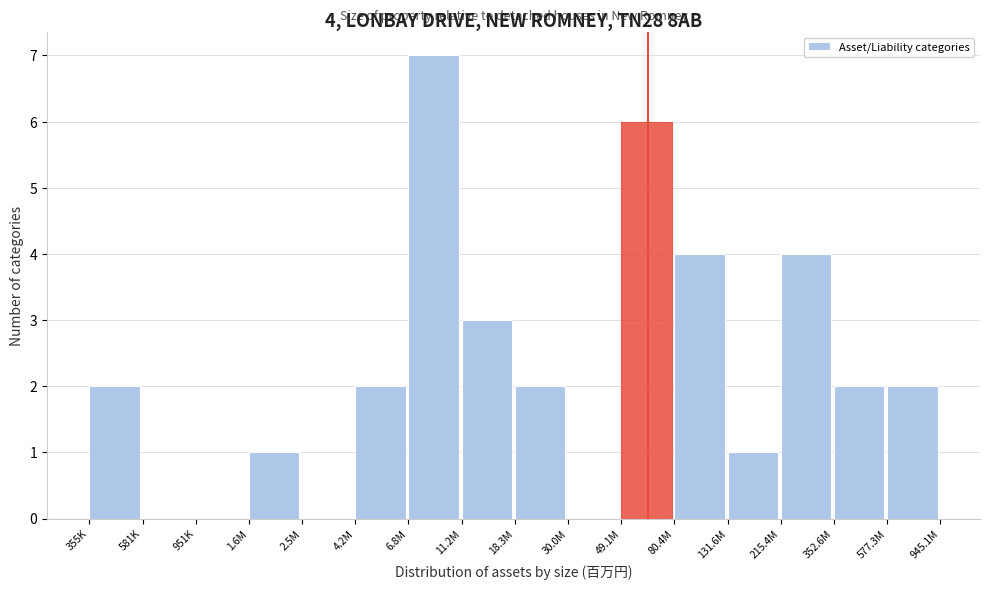

Reading left to right, extract all data points from this chart.

355K=2	581K=0	951K=0	1.6M=1	2.5M=0	4.2M=2	6.8M=7	11.2M=3	18.3M=2	30.0M=0	49.1M=6	80.4M=4	131.6M=1	215.4M=4	352.6M=2	577.3M=2